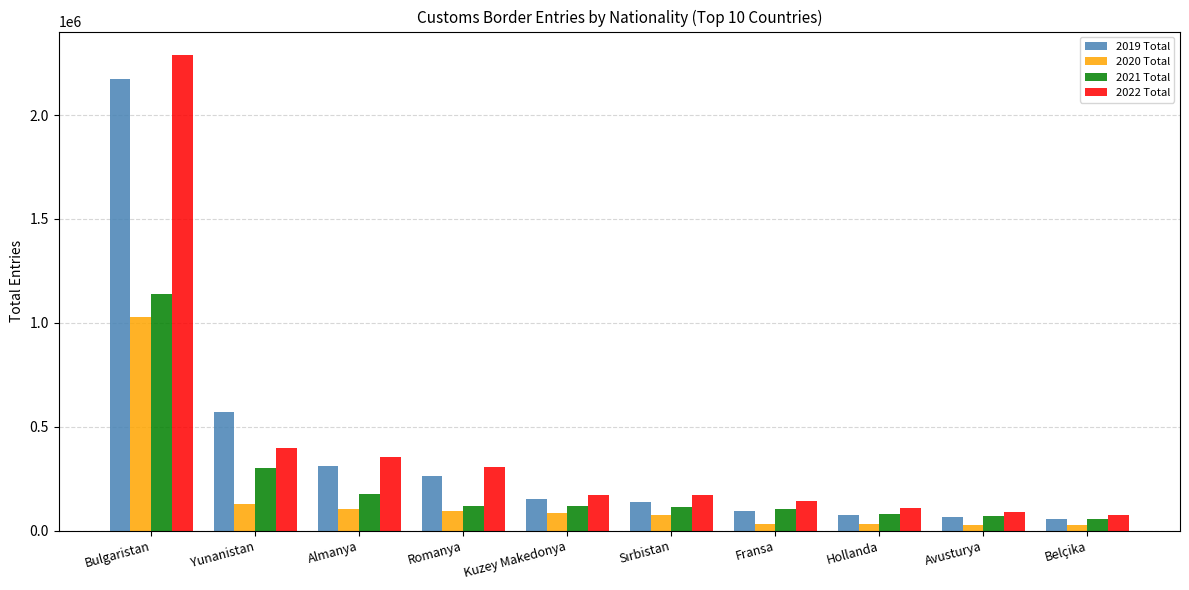

At how many categories does at least one series exceed 2125375?

1